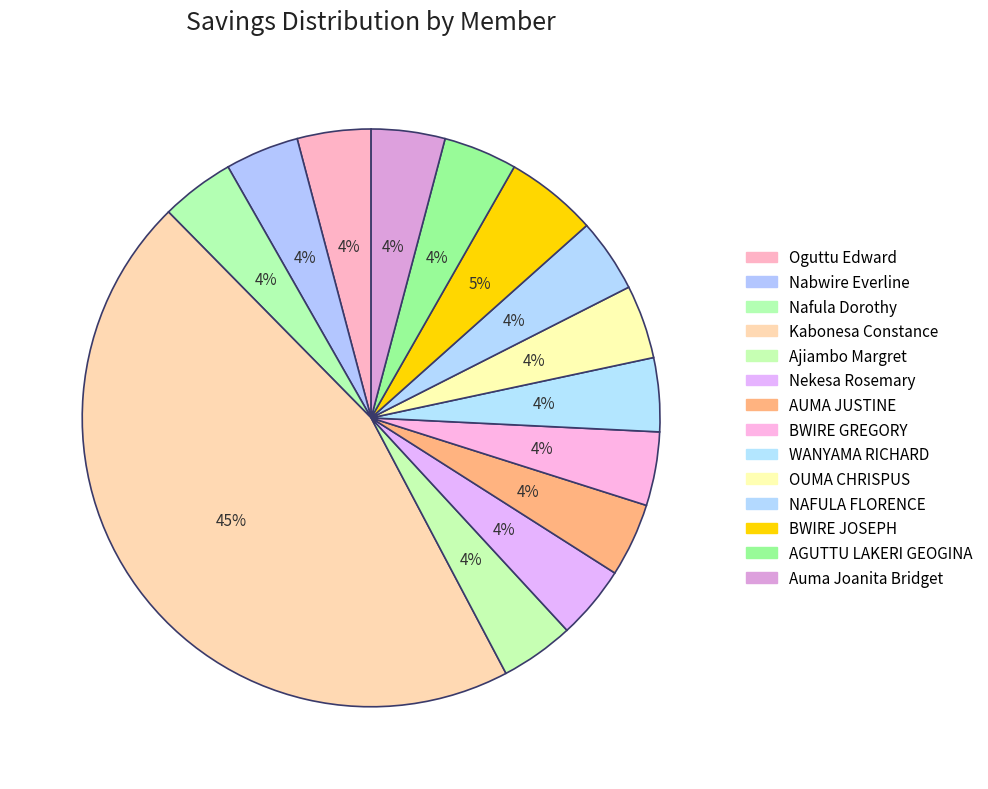

Count the number of slices in the pie.

14